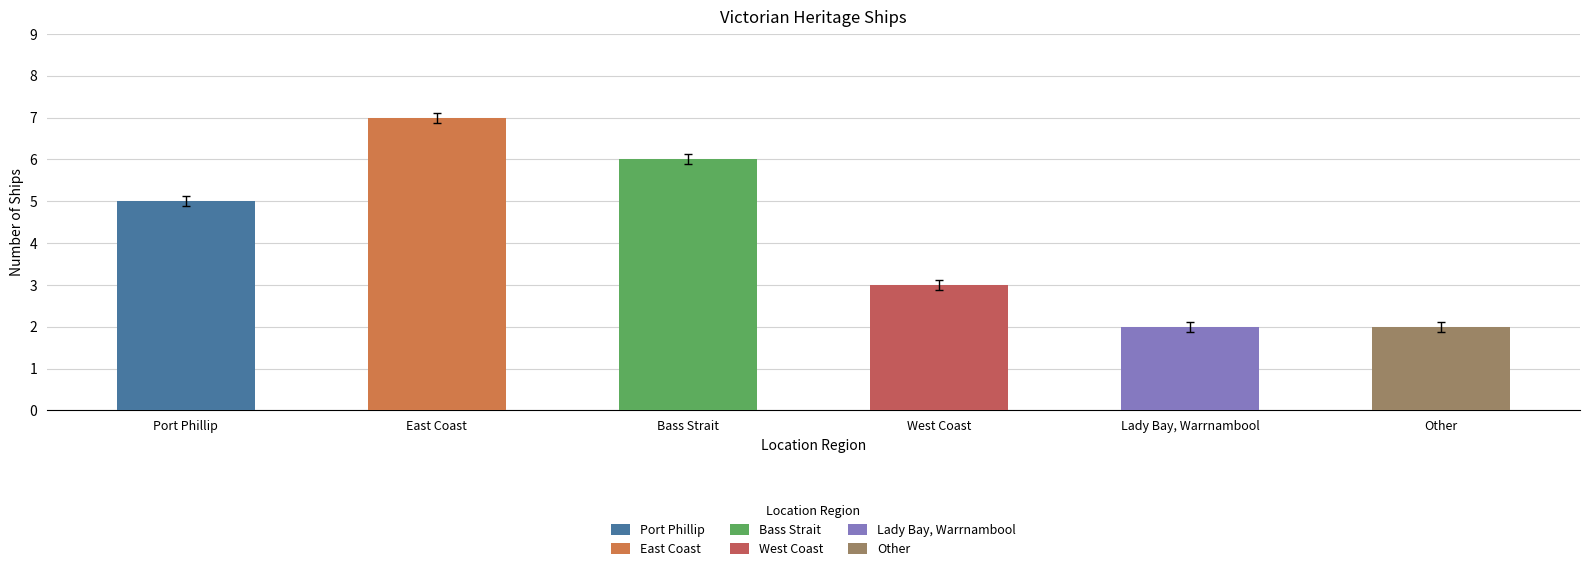

What is the minimum value shown in the chart?

2